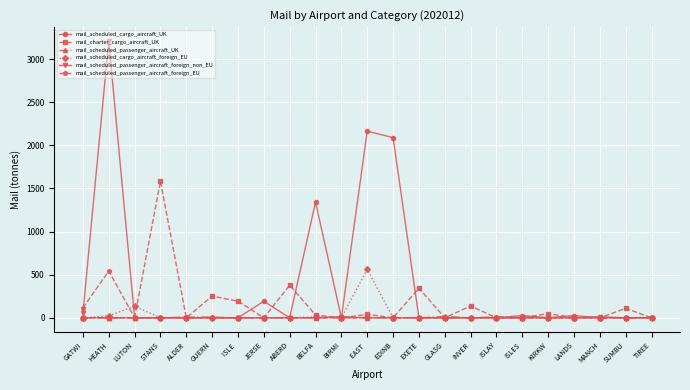

What is the sum of the mail_scheduled_cargo_aircraft_UK values at ABERD and EDINB?

2089.5